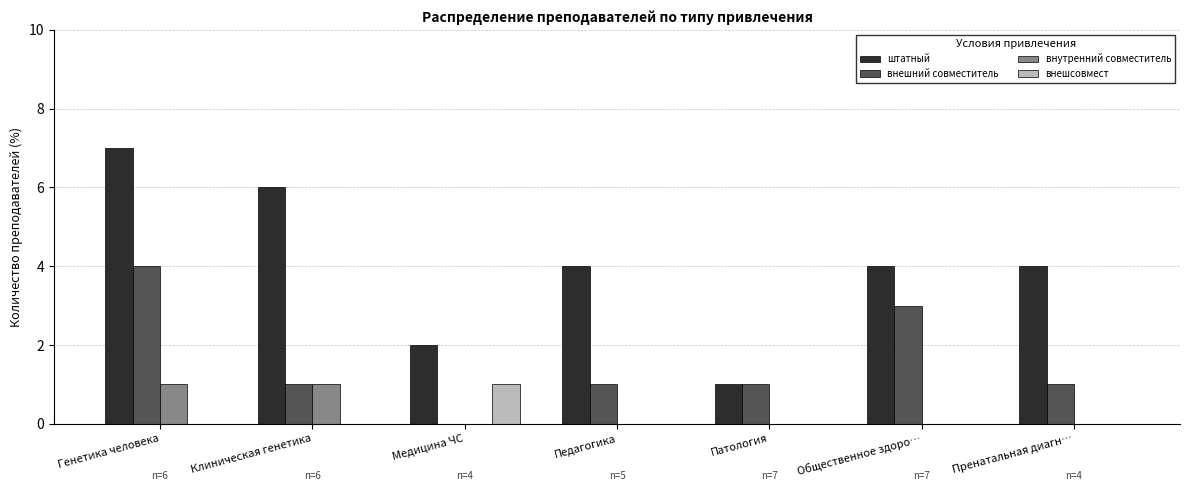

Reading left to right, extract all data points from this chart.

штатный: 7	6	2	4	1	4	4
внешний совместитель: 4	1	0	1	1	3	1
внутренний совместитель: 1	1	0	0	0	0	0
внешсовмест: 0	0	1	0	0	0	0